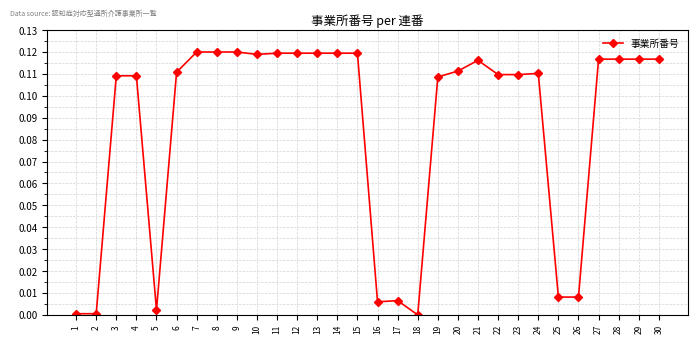

True or false: there are more than 2 points higher than both neighbors.

True